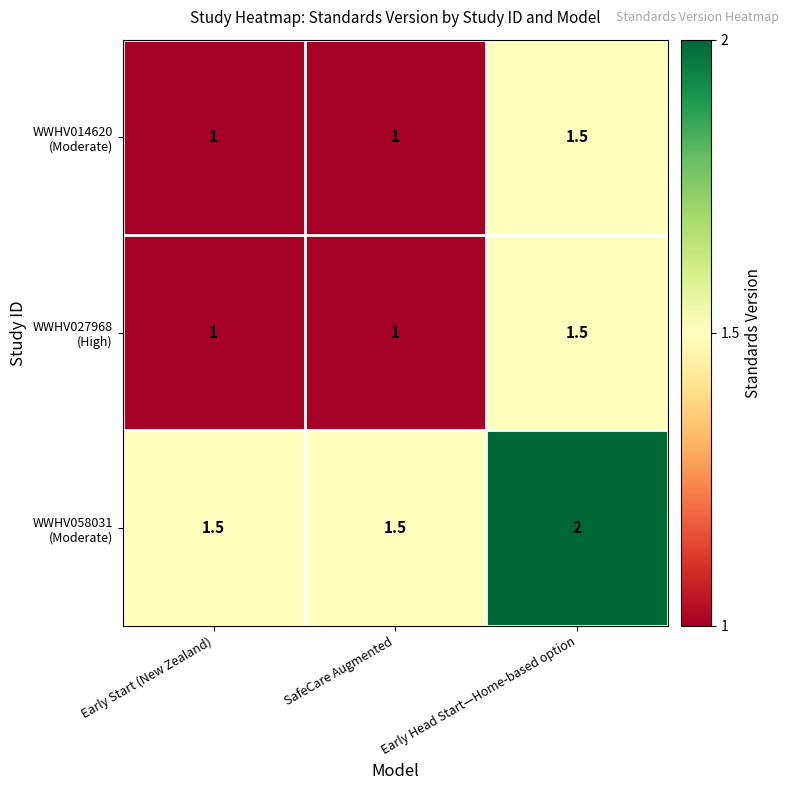

What is the smallest value displayed?

1.0